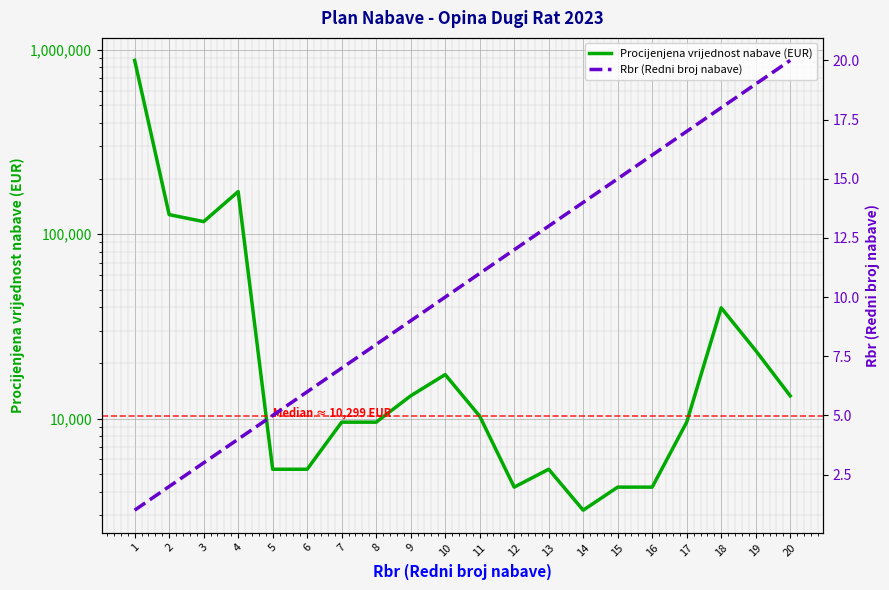

At which label does Rbr (Redni broj nabave) reach its peak?

20